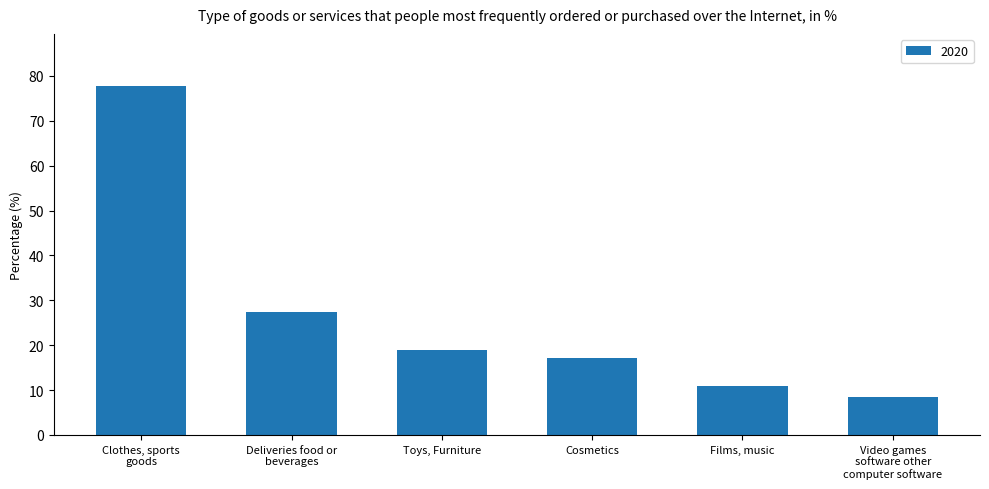

What is the ratio of the value at Toys, Furniture to the value at Cosmetics?

1.1